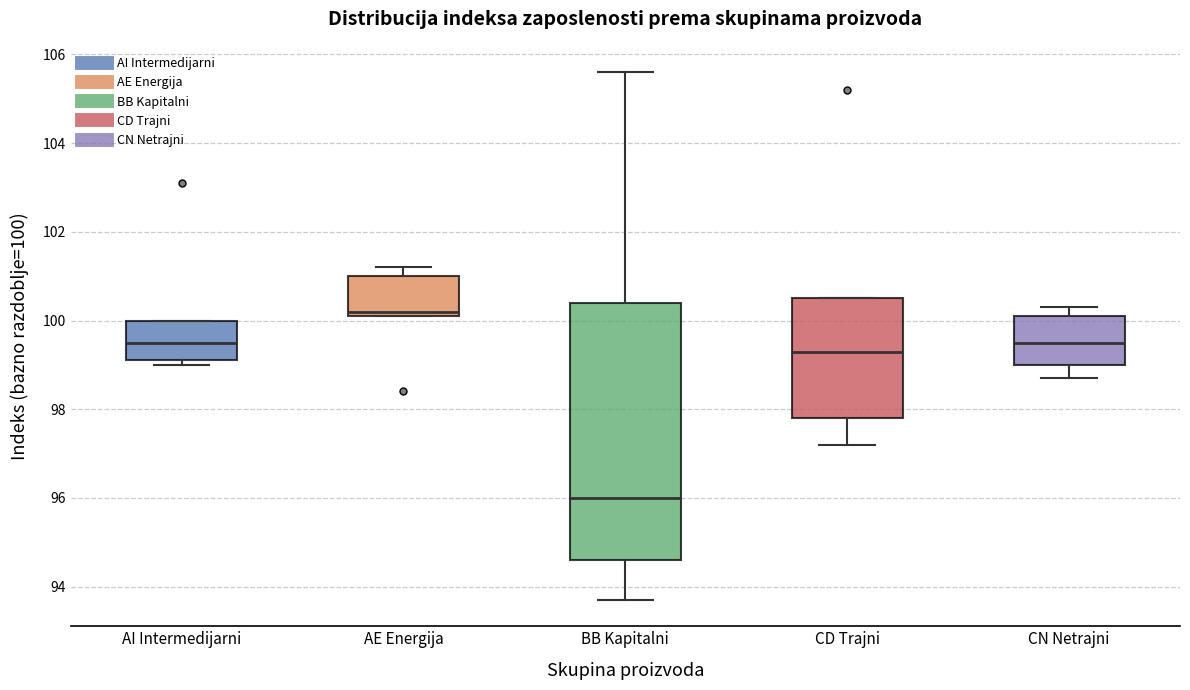

Reading left to right, transcribe this box plot: for each box, give where its median line is, the range the box spans, and where its two whiskers end, as read against the y-axis. The values are not printed on the chart, so give them approximately, as read against the axis.

AI Intermedijarni: median 99.6, box 99.2 to 100.0, whiskers 99.0 to 100.0
AE Energija: median 100.2 (just above the box's lower edge), box 100.2 to 101.0, whiskers 100.2 to 101.2
BB Kapitalni: median 96.0, box 94.6 to 100.4, whiskers 93.8 to 105.6
CD Trajni: median 99.4, box 97.8 to 100.6, whiskers 97.2 to 100.6
CN Netrajni: median 99.6, box 99.0 to 100.2, whiskers 98.8 to 100.4